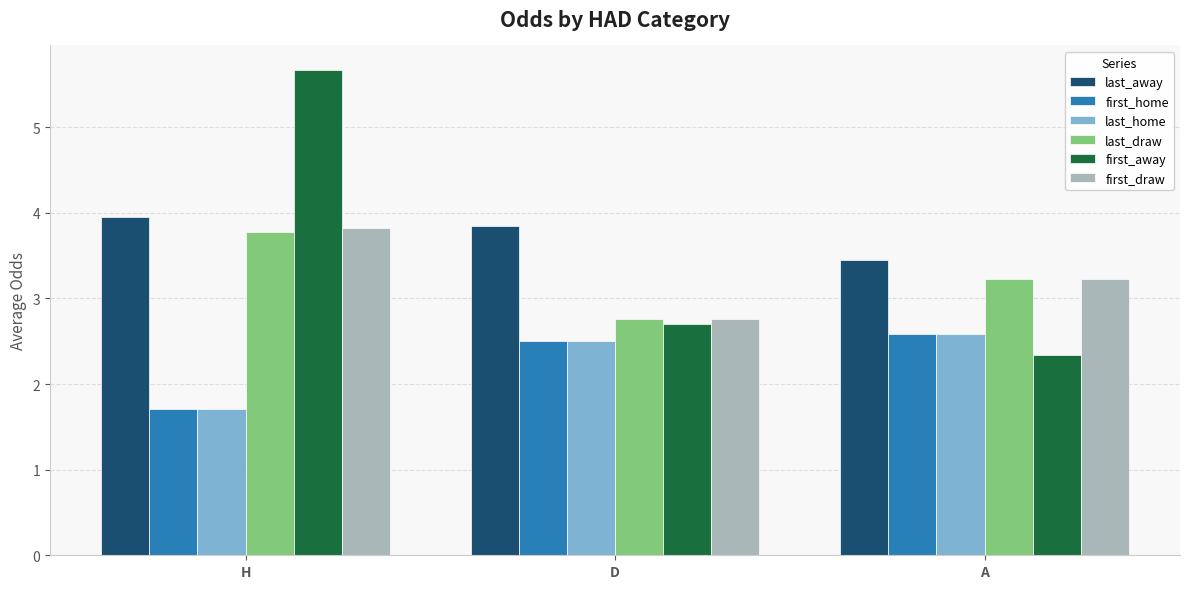

How many data points in last_draw are above 3?

2